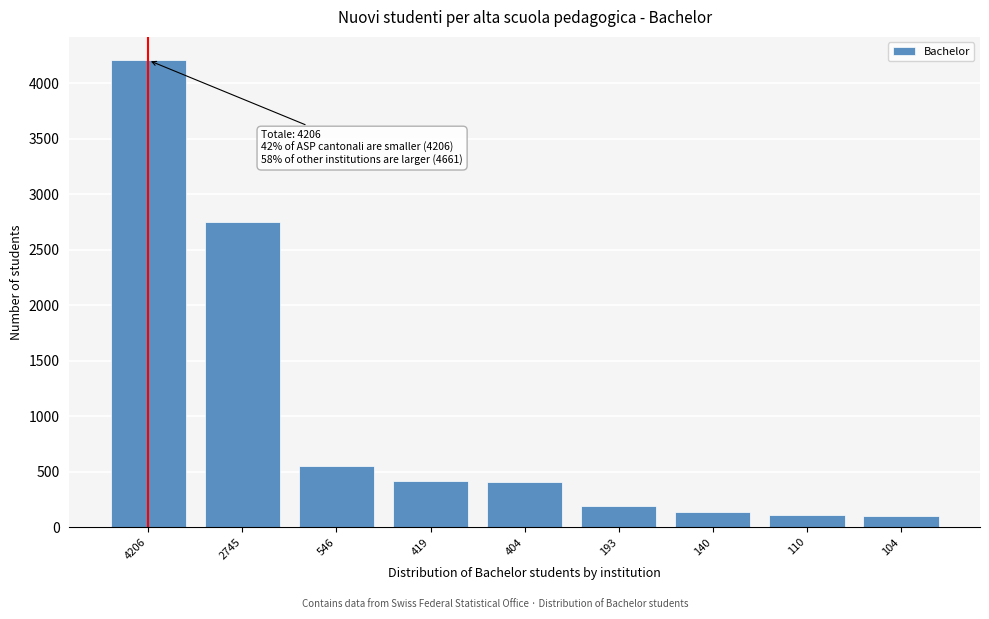

At which category does the chart reach its peak across all series?

4206